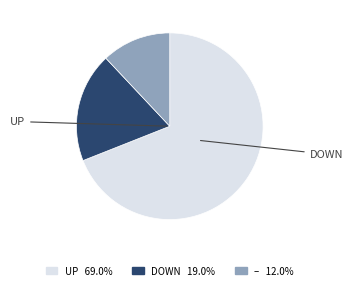

Is there a majority slice in this chart?

Yes